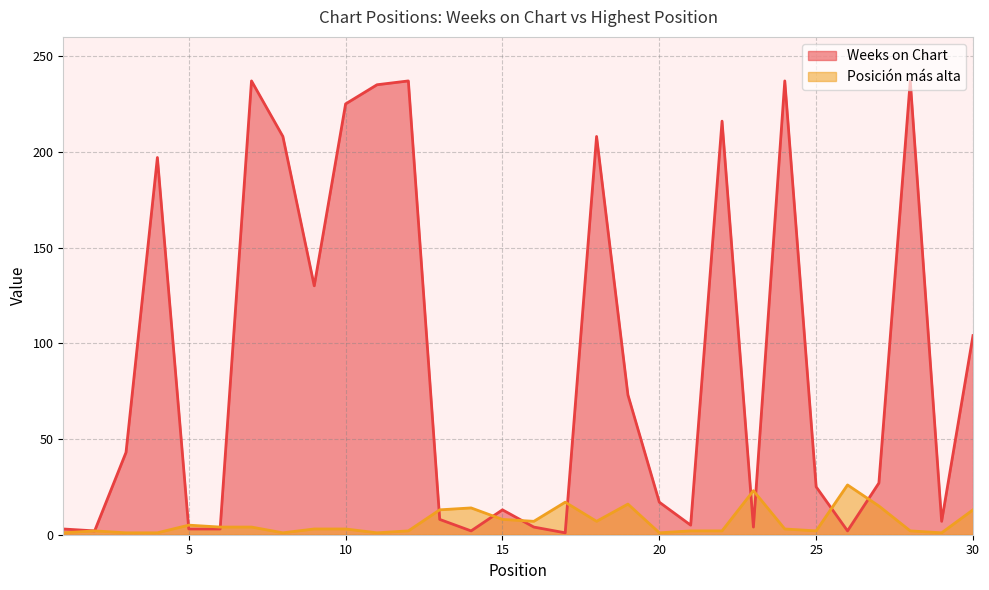

What is the maximum value for Posición más alta?

26